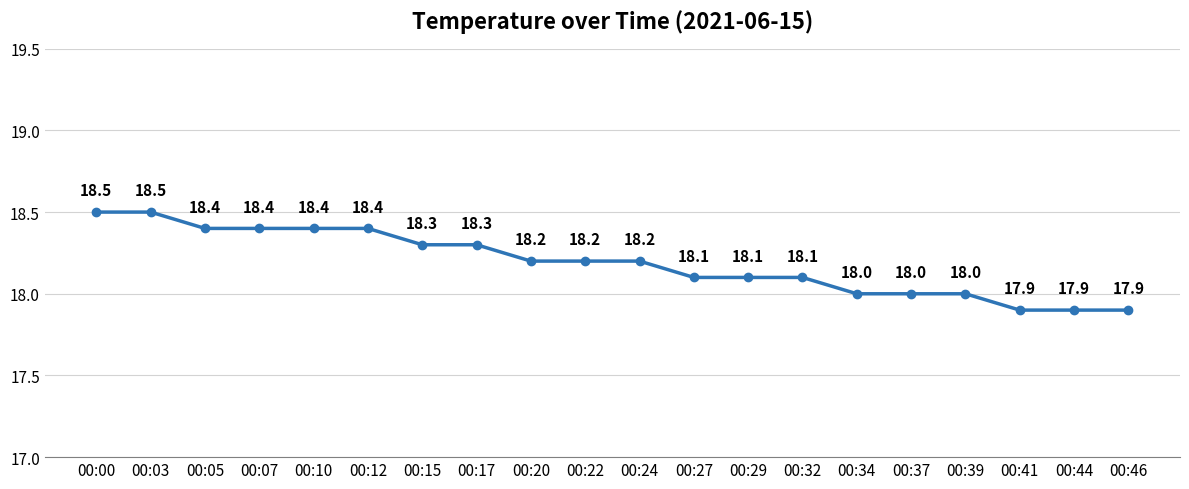

What is the minimum value shown in the chart?

17.9